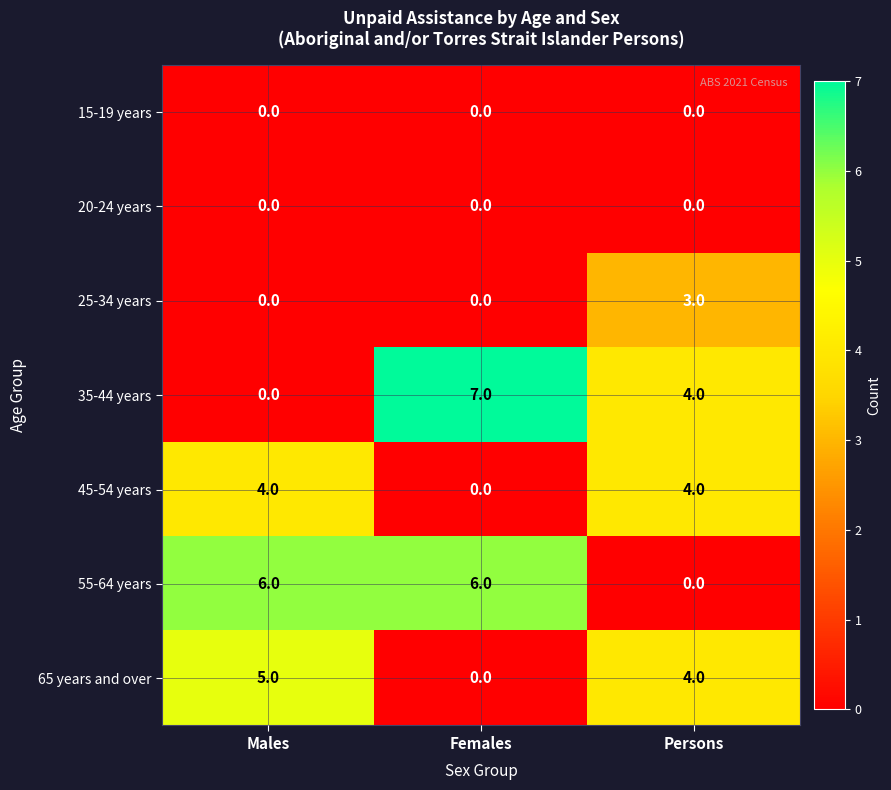

What is the spread (max minus min) of values at Persons?

4